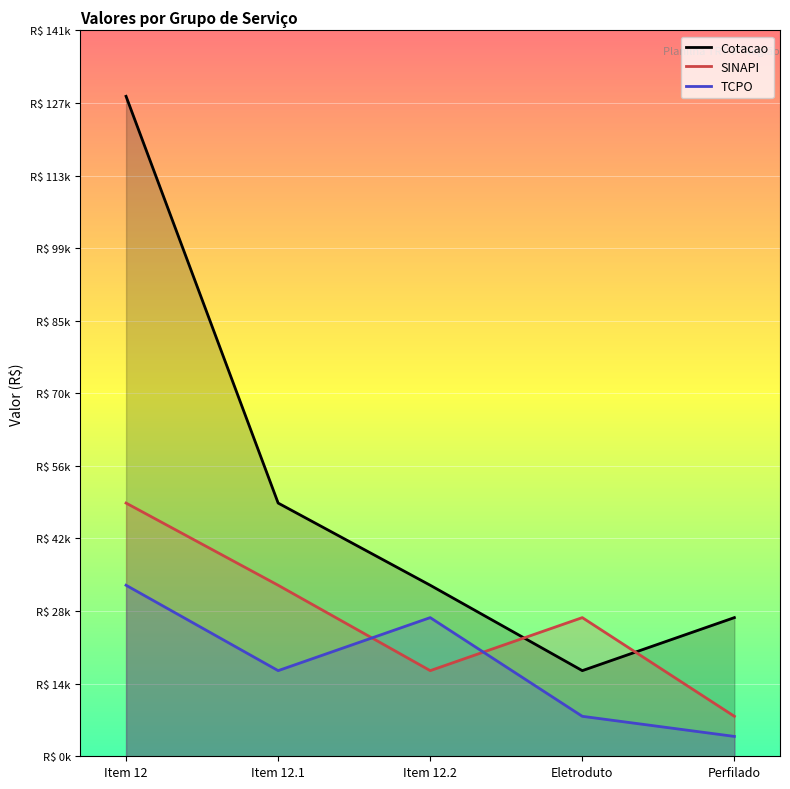

The value of Cotacao at Item 12.2 is 13735.1. True or false?

False